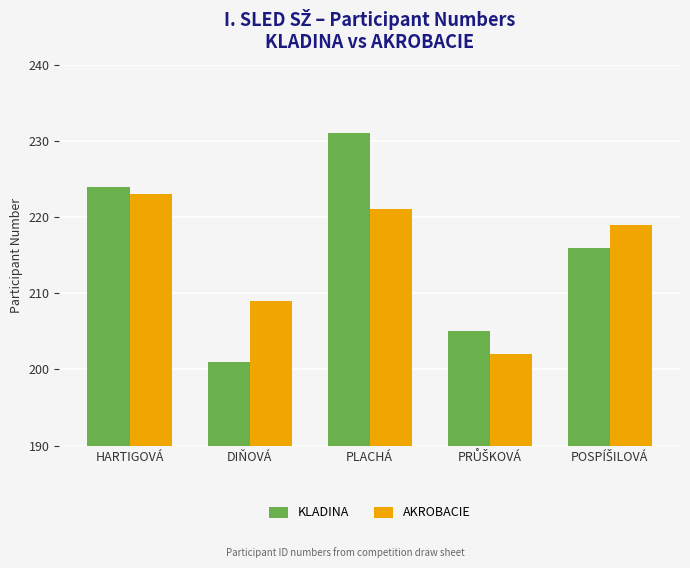

What is the greatest value displayed?

231